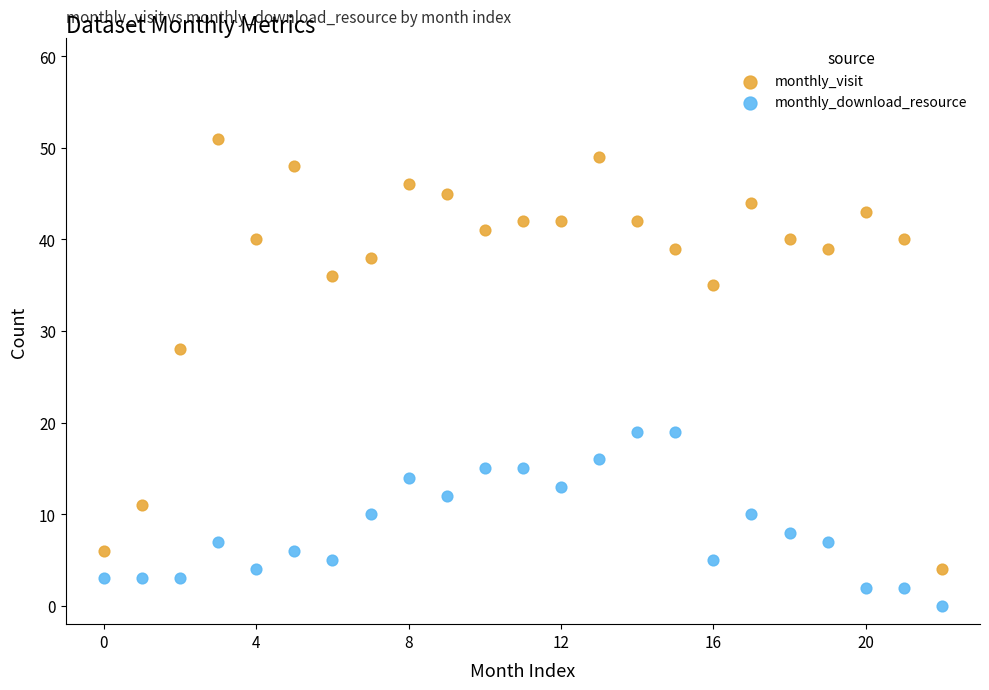

Which series contains the lowest Y value?

monthly_download_resource